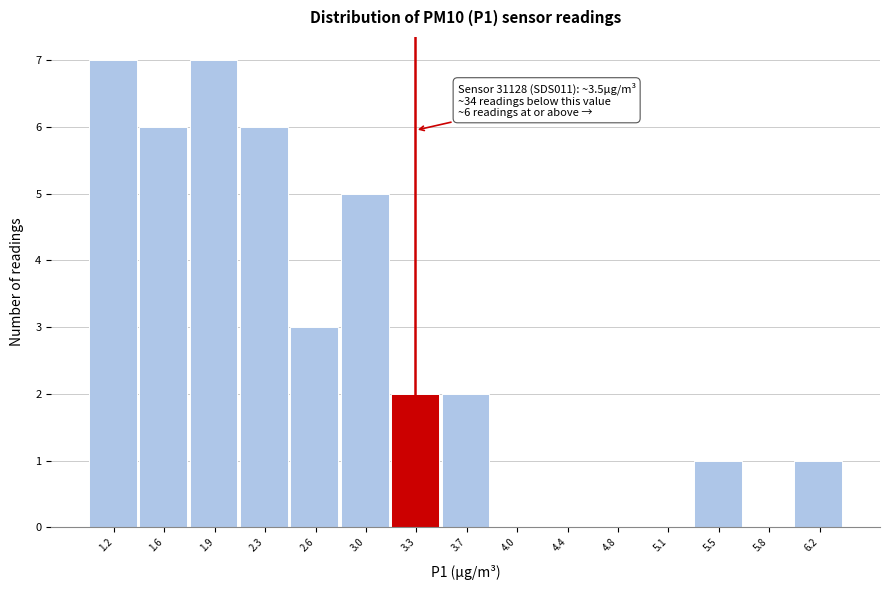

Reading left to right, list all the values displayed in this chart.

1.2=7	1.6=6	1.9=7	2.3=6	2.6=3	3.0=5	3.3=2	3.7=2	4.0=0	4.4=0	4.8=0	5.1=0	5.5=1	5.8=0	6.2=1